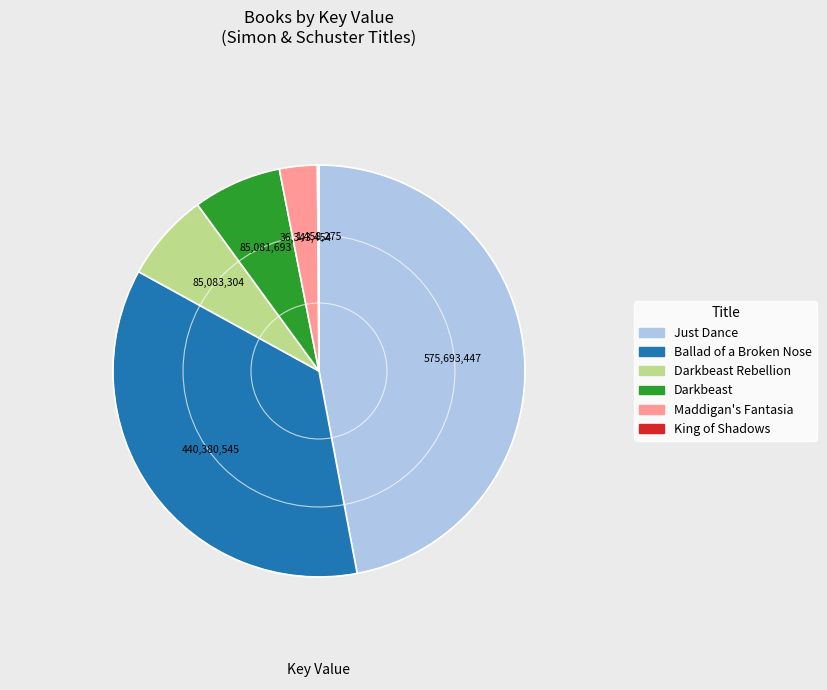

Does any single category account for the majority?

No